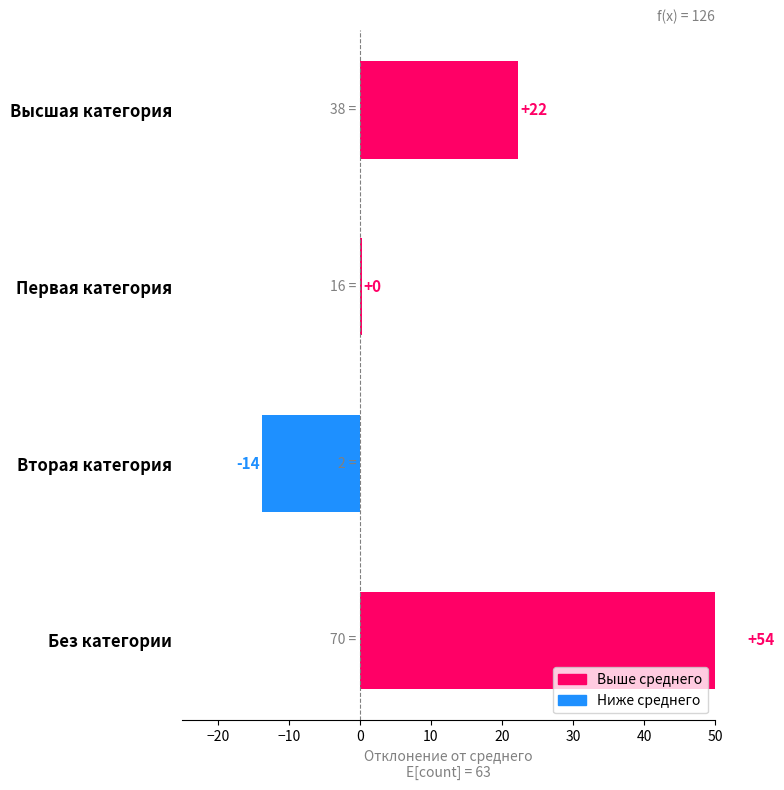

How many bars are there in total?

4